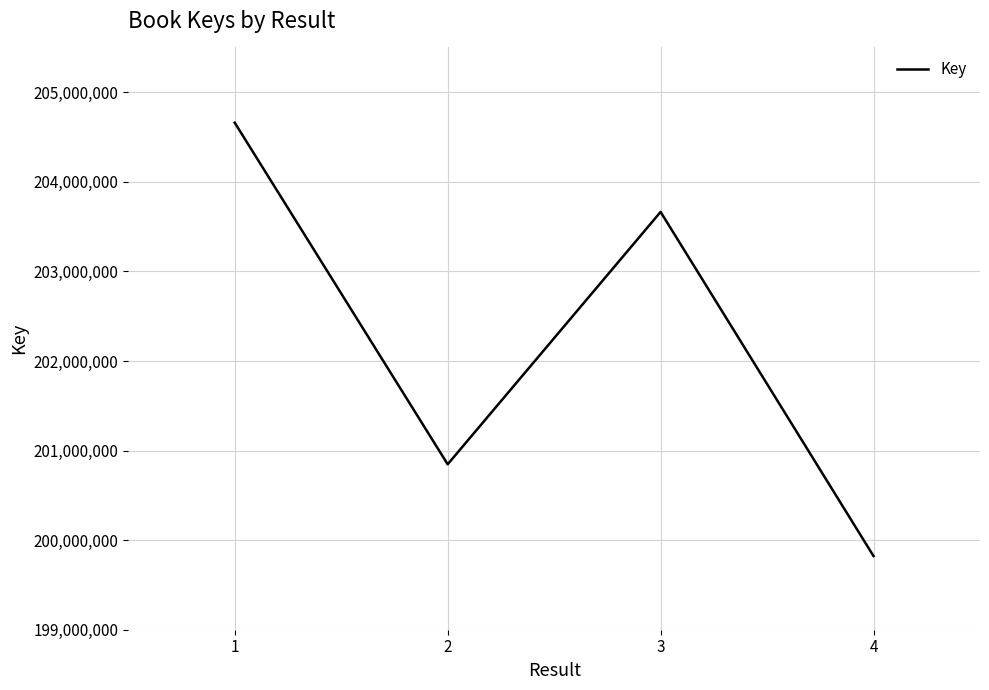

How many lines are shown in the chart?

1